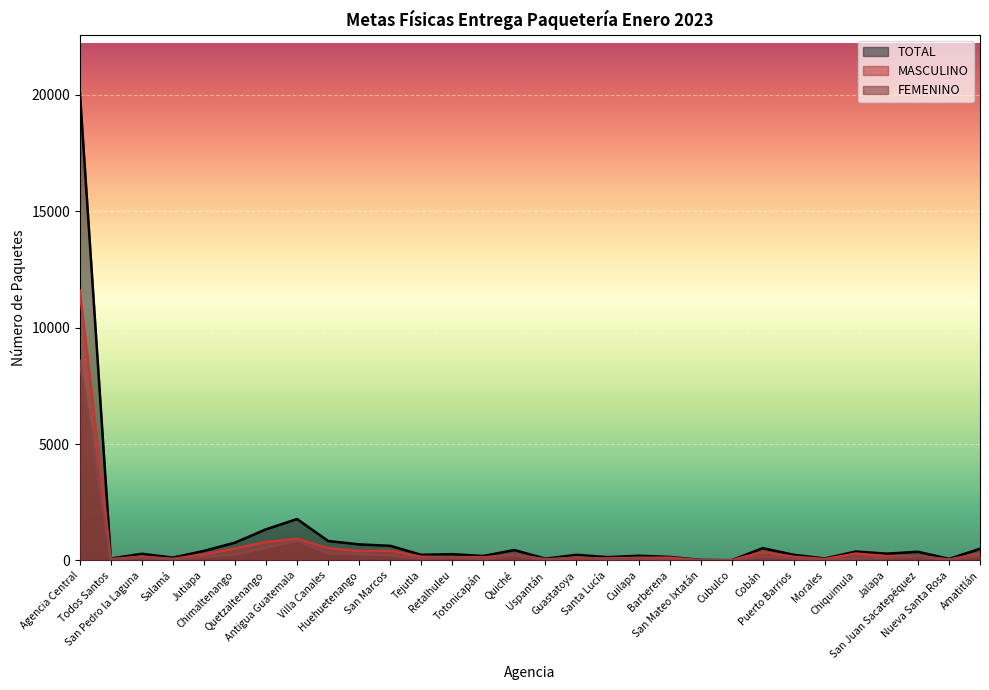

In TOTAL, how many points are lower than both neighbors (excluding endpoints)?

10